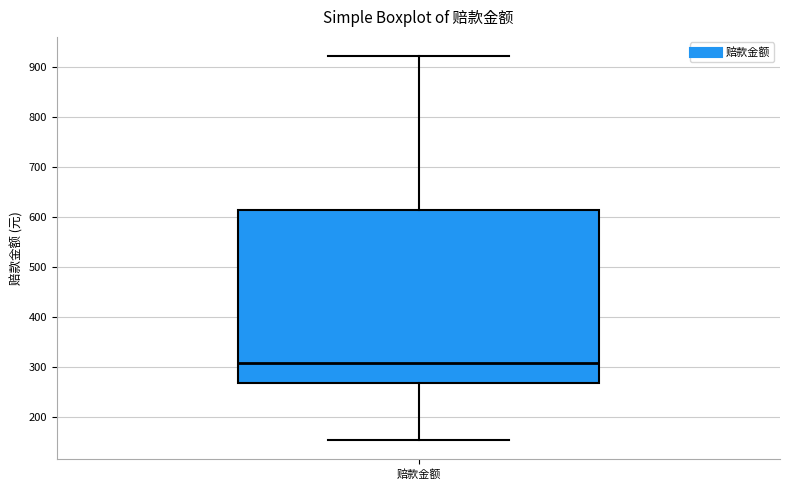

Transcribe this box plot: give where the median line is, the range the box spans, and where the two whiskers end, as read against the y-axis. The values are not printed on the chart, so give them approximately, as read against the axis.

median 310, box 270 to 610, whiskers 150 to 920